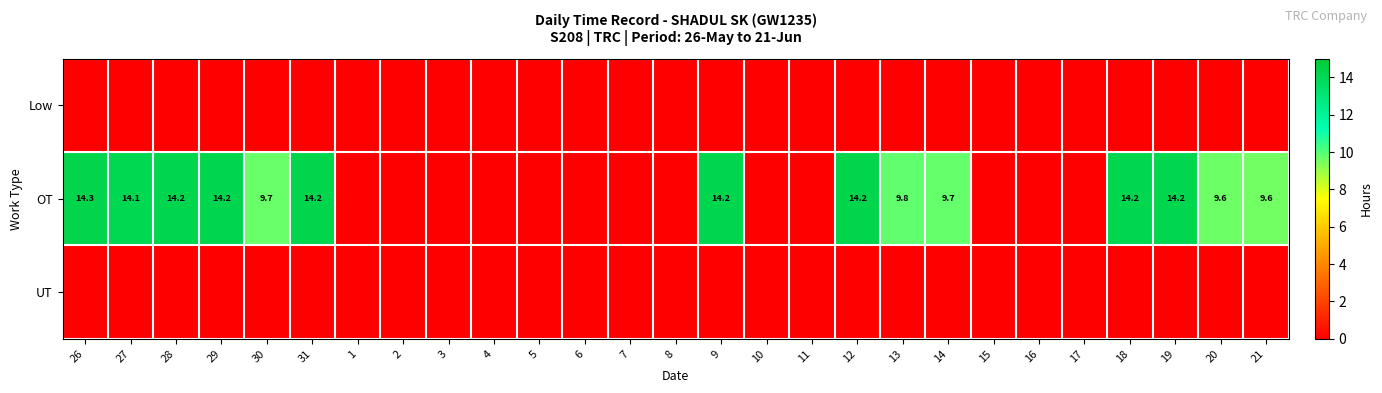

How many data points does each series have?

27